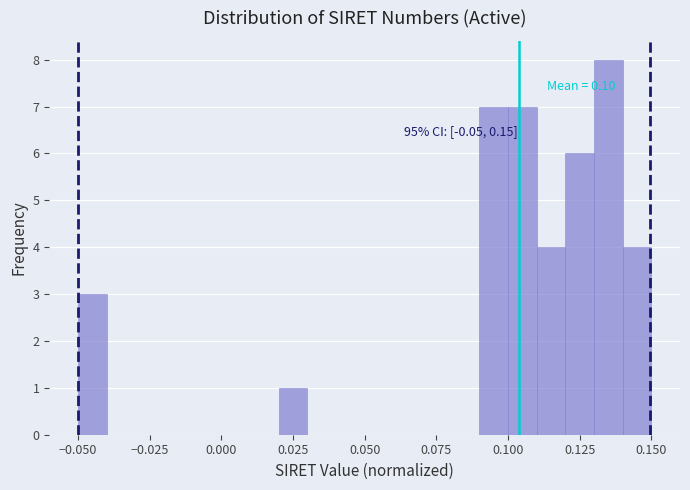

Around what value on the x-axis is the tallest bar? Give the approximate position of its centre, as read against the axis.

0.135